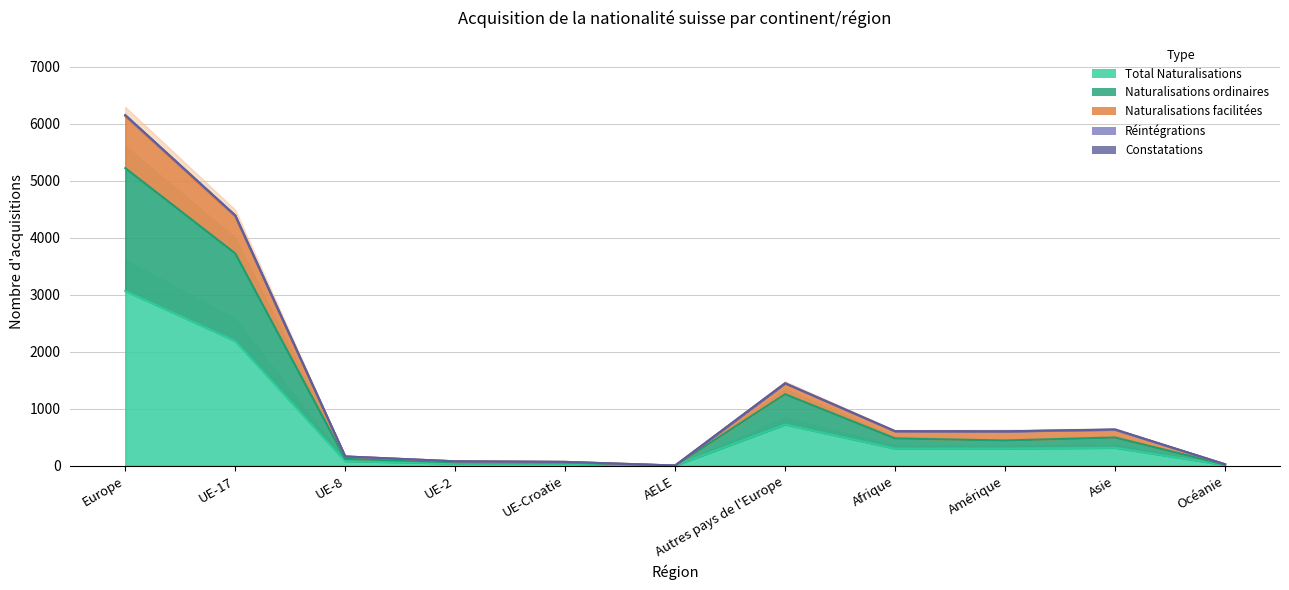

What position from the left is UE-Croatie?

5